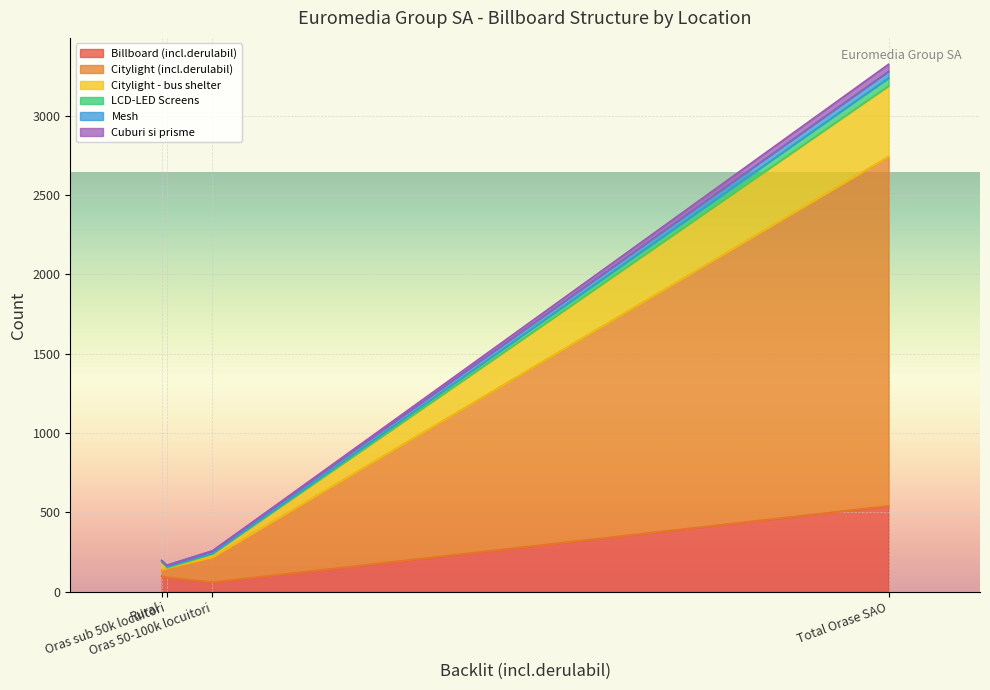

At Total Orase SAO, list the series in order from largest to smallest.

Citylight (incl.derulabil), Billboard (incl.derulabil), Citylight - bus shelter, LCD-LED Screens, Cuburi si prisme, Mesh